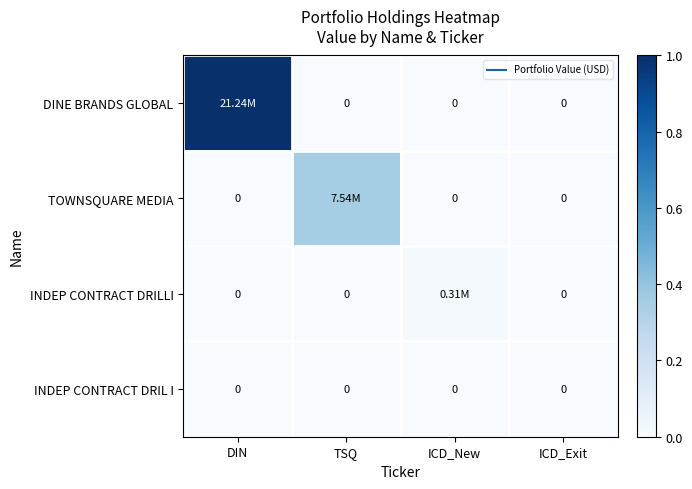

At which category does the chart reach its peak across all series?

DIN